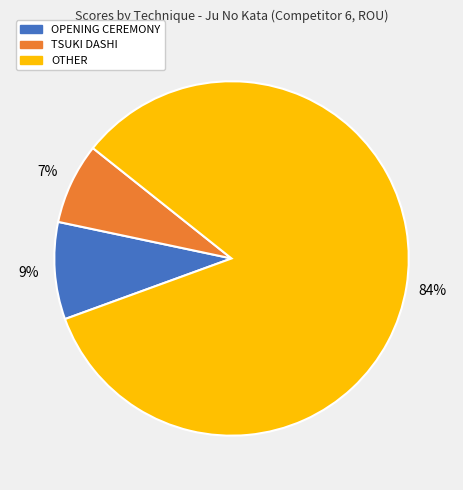

Does any single category account for the majority?

Yes